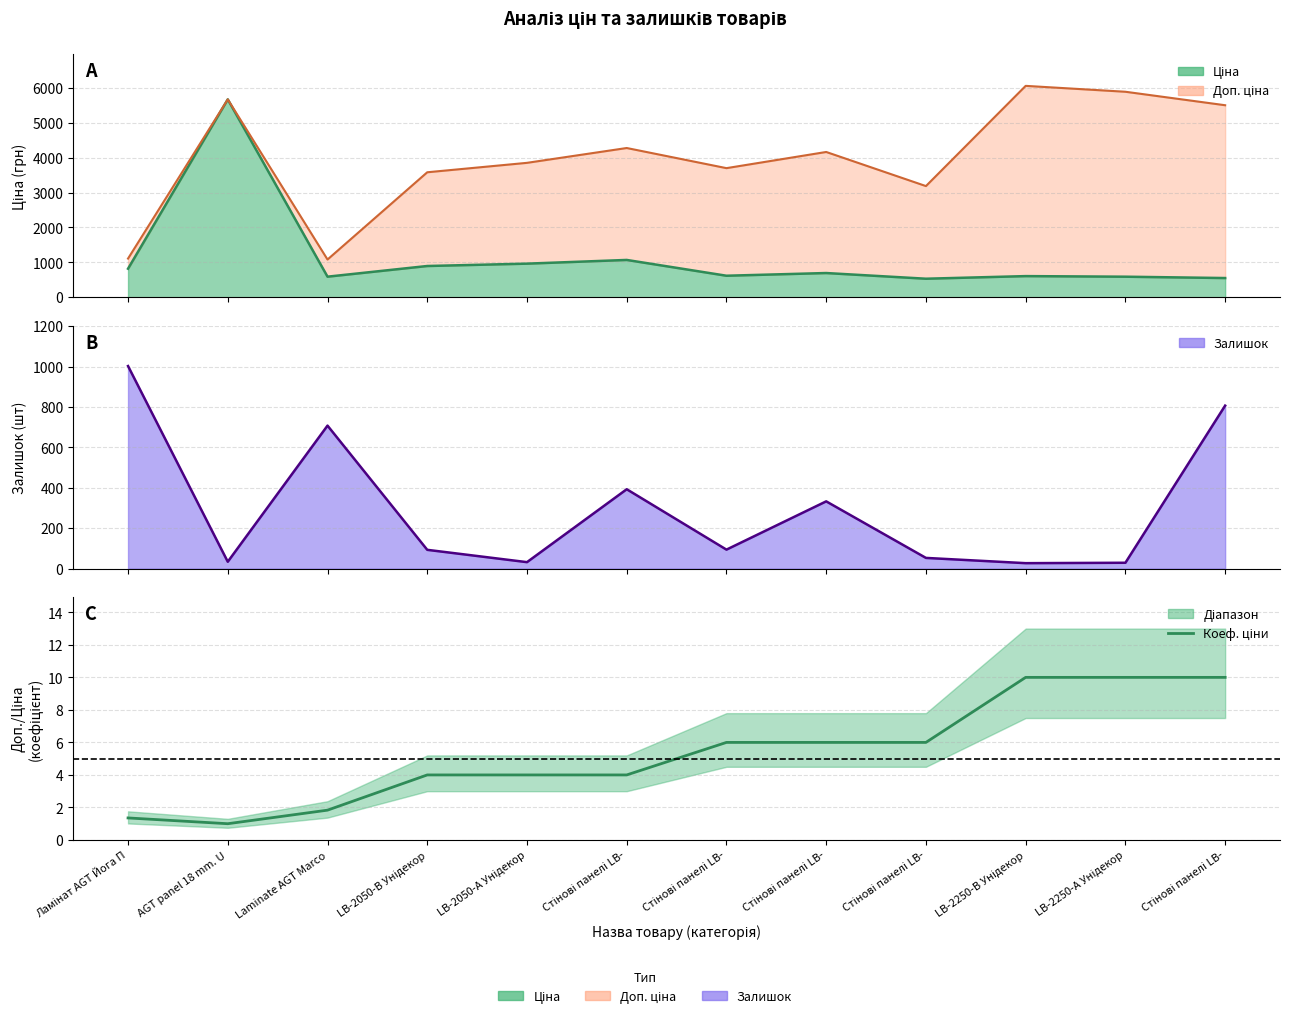

Is it true that the value at Стінові панелі LB- is 9.4?

False